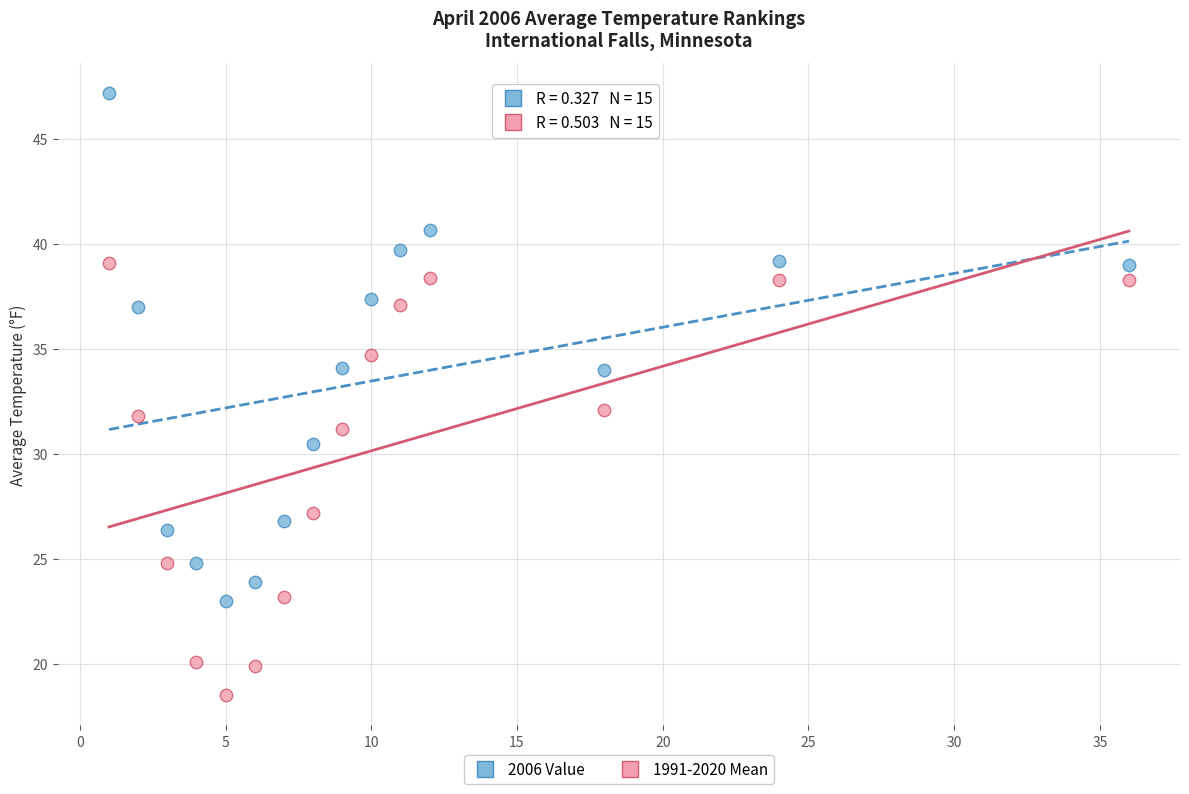

Which series contains the lowest Y value?

1991-2020 Mean